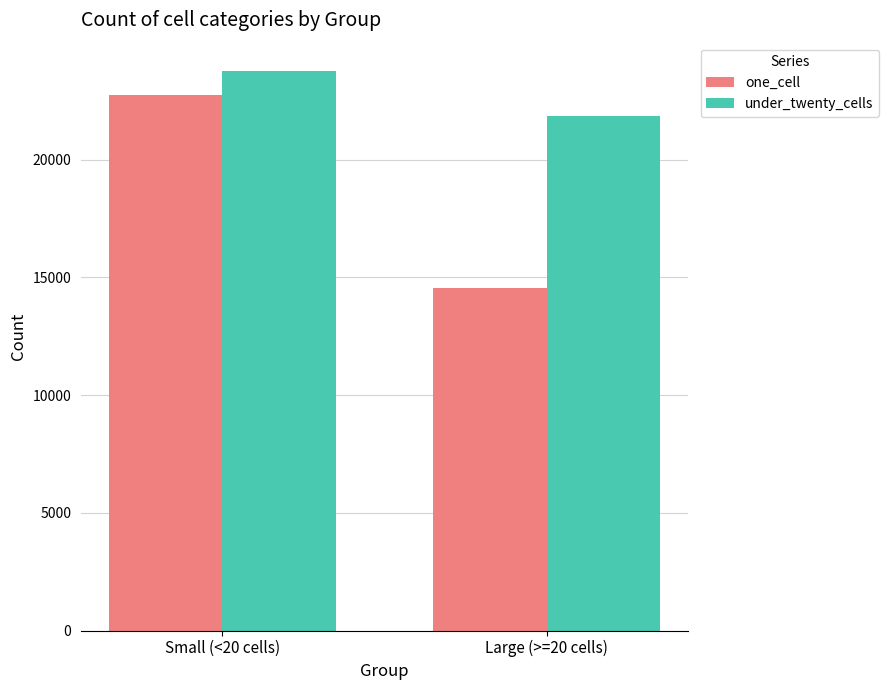

What is the difference between the maximum and minimum values in the one_cell series?

8208